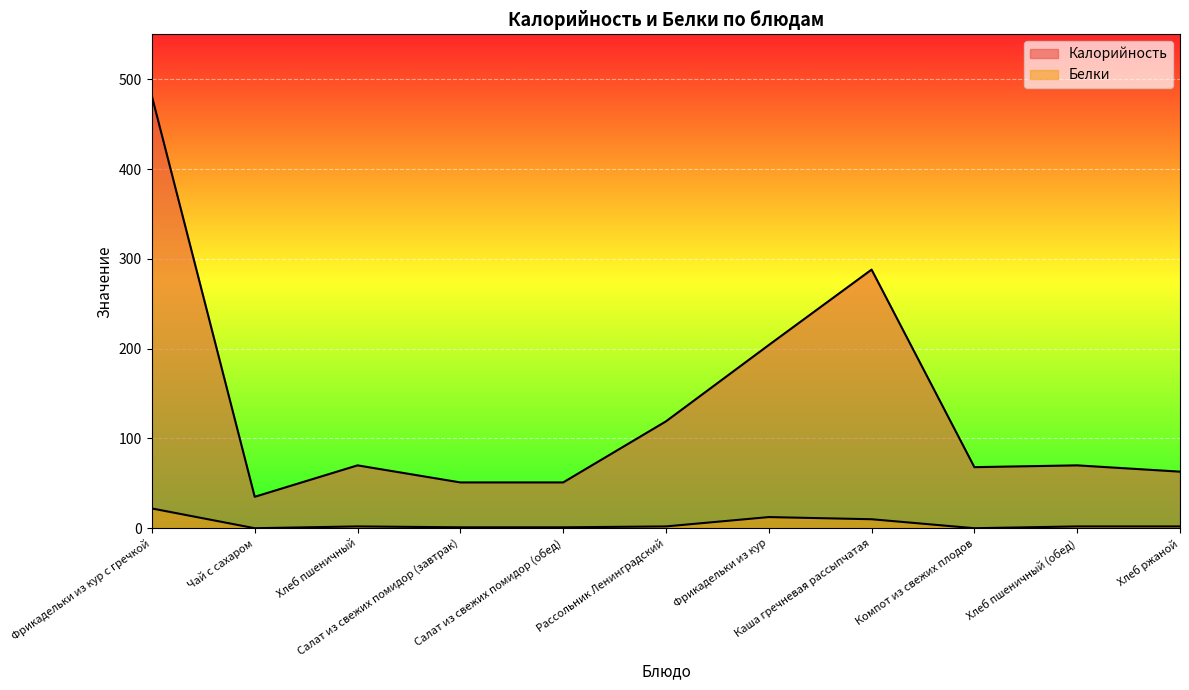

What is the greatest value displayed?

481.0